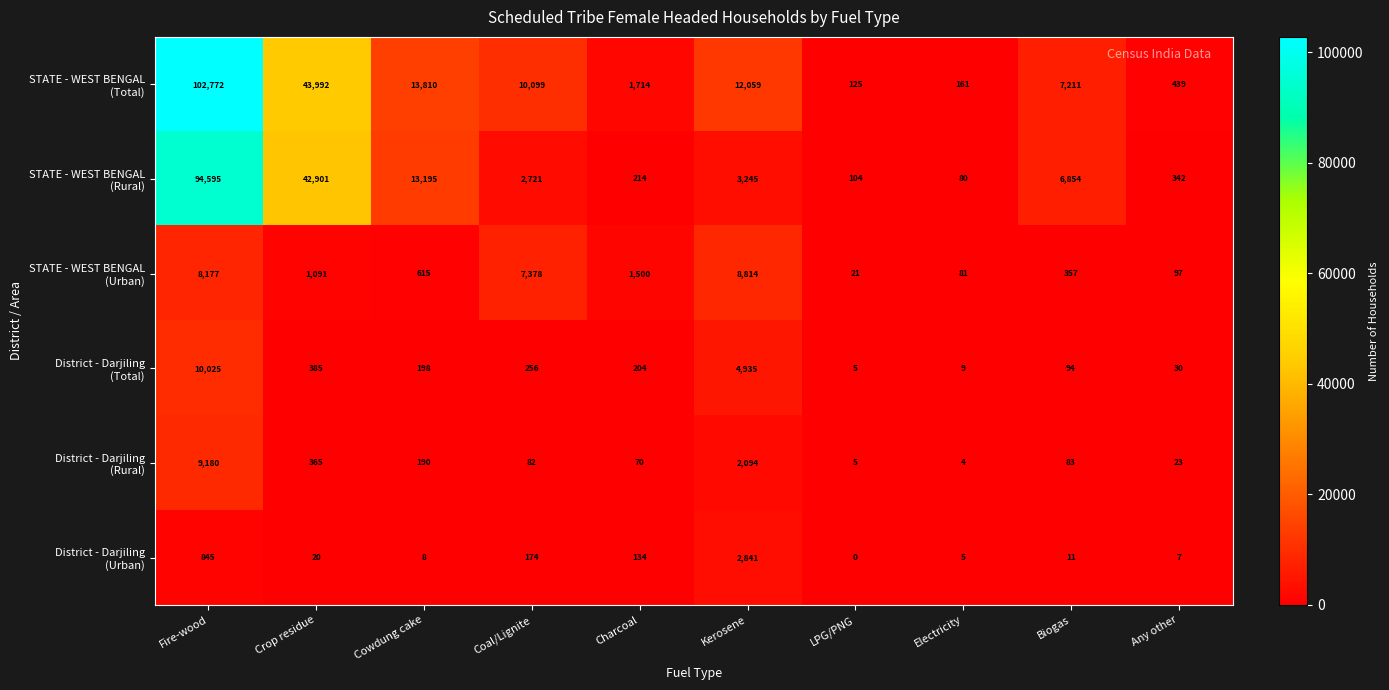

What is the total value across all series at Electricity?

340